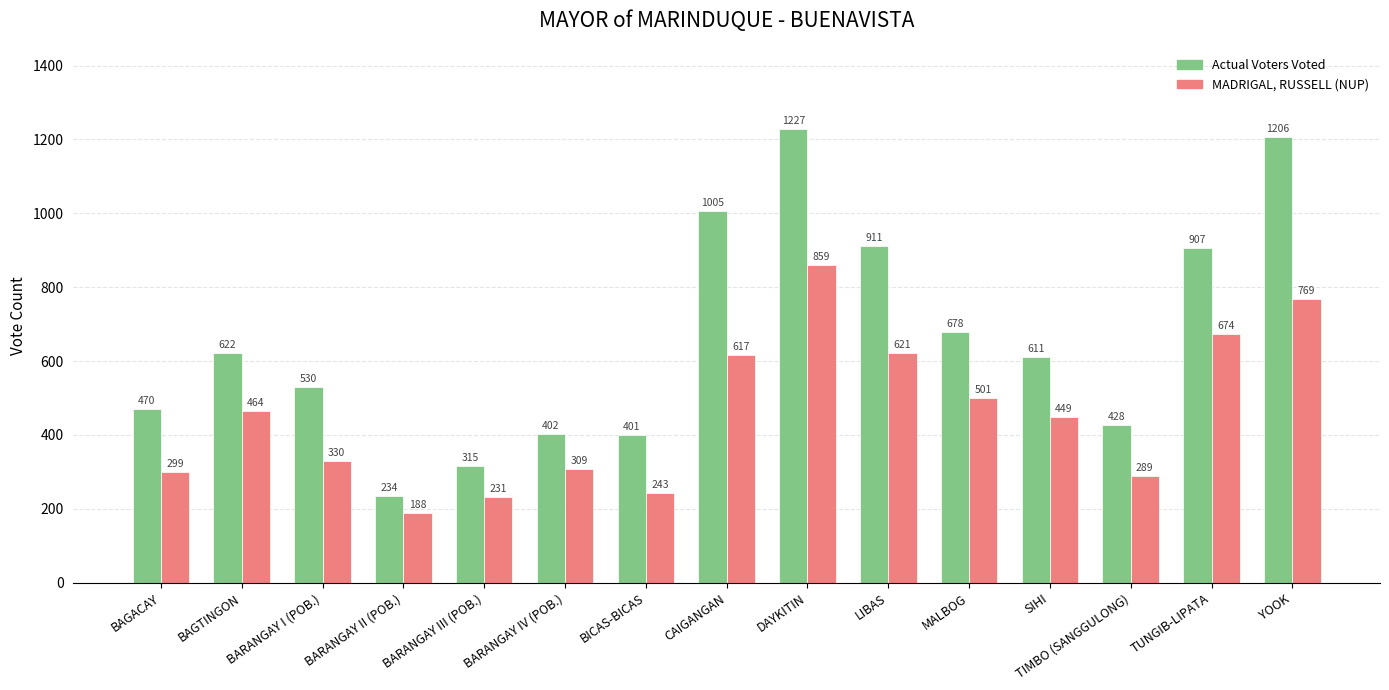

What is the difference between the highest and lowest values at BARANGAY II (POB.)?

46